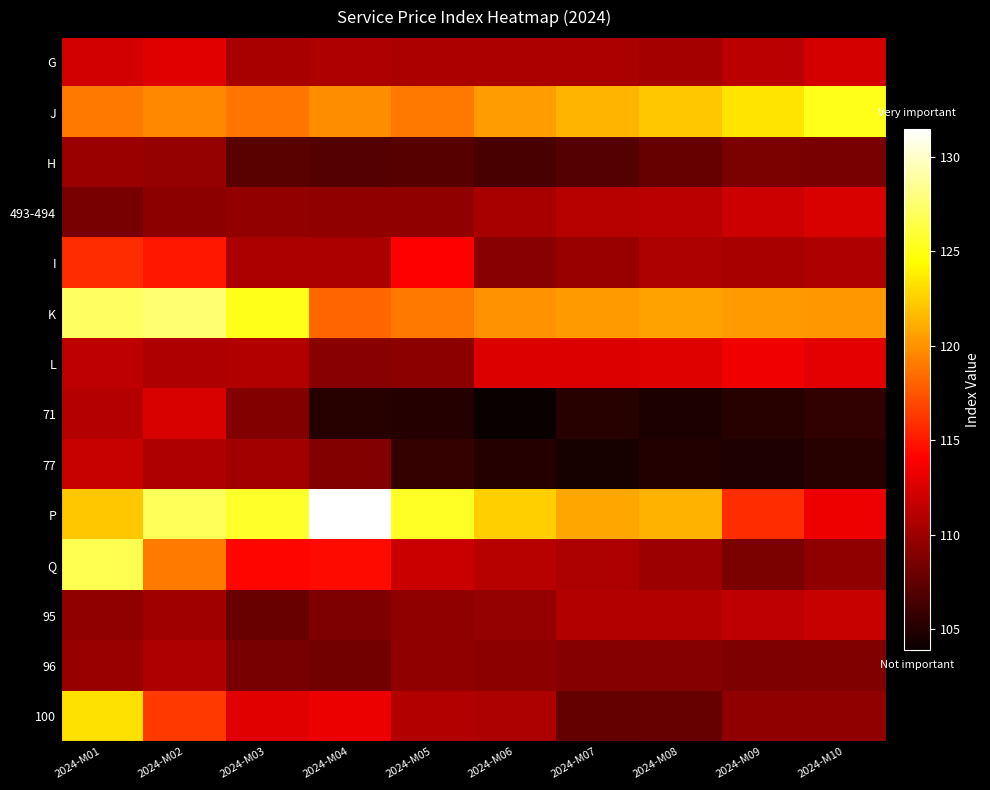

Reading left to right, what are all the values shown in this chart?

G: 2024-M01=112.1	2024-M02=112.8	2024-M03=110.4	2024-M04=110.8	2024-M05=110.5	2024-M06=110.5	2024-M07=110.5	2024-M08=110.3	2024-M09=111.2	2024-M10=112.3
J: 2024-M01=118.9	2024-M02=119.6	2024-M03=118.8	2024-M04=119.8	2024-M05=118.9	2024-M06=120.5	2024-M07=121.4	2024-M08=122.2	2024-M09=123.4	2024-M10=125.2
H: 2024-M01=109.9	2024-M02=109.7	2024-M03=107.2	2024-M04=107.0	2024-M05=107.1	2024-M06=106.5	2024-M07=107.0	2024-M08=107.7	2024-M09=108.6	2024-M10=108.5
493-494: 2024-M01=108.5	2024-M02=109.3	2024-M03=109.6	2024-M04=109.5	2024-M05=109.4	2024-M06=110.4	2024-M07=111.1	2024-M08=111.2	2024-M09=111.9	2024-M10=112.5
I: 2024-M01=115.8	2024-M02=114.9	2024-M03=110.5	2024-M04=110.5	2024-M05=114.0	2024-M06=109.1	2024-M07=109.8	2024-M08=110.6	2024-M09=110.4	2024-M10=110.8
K: 2024-M01=127.1	2024-M02=127.6	2024-M03=125.2	2024-M04=118.2	2024-M05=118.9	2024-M06=120.0	2024-M07=120.3	2024-M08=120.7	2024-M09=120.3	2024-M10=120.2
L: 2024-M01=111.4	2024-M02=110.8	2024-M03=110.9	2024-M04=109.1	2024-M05=109.3	2024-M06=112.6	2024-M07=112.6	2024-M08=112.7	2024-M09=113.4	2024-M10=112.9
71: 2024-M01=111.0	2024-M02=112.5	2024-M03=108.9	2024-M04=105.1	2024-M05=105.0	2024-M06=103.9	2024-M07=105.1	2024-M08=104.7	2024-M09=105.1	2024-M10=105.6
77: 2024-M01=111.7	2024-M02=110.8	2024-M03=110.2	2024-M04=108.9	2024-M05=105.7	2024-M06=105.0	2024-M07=104.5	2024-M08=104.9	2024-M09=104.8	2024-M10=105.1
P: 2024-M01=122.2	2024-M02=126.9	2024-M03=125.6	2024-M04=131.5	2024-M05=125.5	2024-M06=122.5	2024-M07=120.9	2024-M08=121.3	2024-M09=115.8	2024-M10=113.3
Q: 2024-M01=126.7	2024-M02=119.1	2024-M03=114.2	2024-M04=114.4	2024-M05=111.8	2024-M06=111.1	2024-M07=110.6	2024-M08=110.0	2024-M09=108.6	2024-M10=109.5
95: 2024-M01=109.5	2024-M02=110.1	2024-M03=107.8	2024-M04=108.7	2024-M05=109.4	2024-M06=109.7	2024-M07=110.9	2024-M08=110.9	2024-M09=111.4	2024-M10=111.7
96: 2024-M01=109.8	2024-M02=110.8	2024-M03=108.5	2024-M04=108.3	2024-M05=109.5	2024-M06=109.3	2024-M07=109.0	2024-M08=109.0	2024-M09=108.7	2024-M10=108.8
100: 2024-M01=123.3	2024-M02=116.4	2024-M03=112.8	2024-M04=113.2	2024-M05=110.9	2024-M06=110.6	2024-M07=107.6	2024-M08=107.7	2024-M09=109.4	2024-M10=109.5